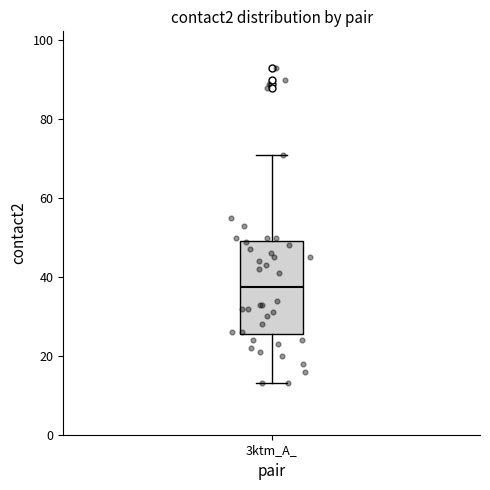

Where does the lower whisker of the box for 3ktm_A_ end on the y-axis? The values are not printed on the chart, so give them approximately, as read against the axis.

14